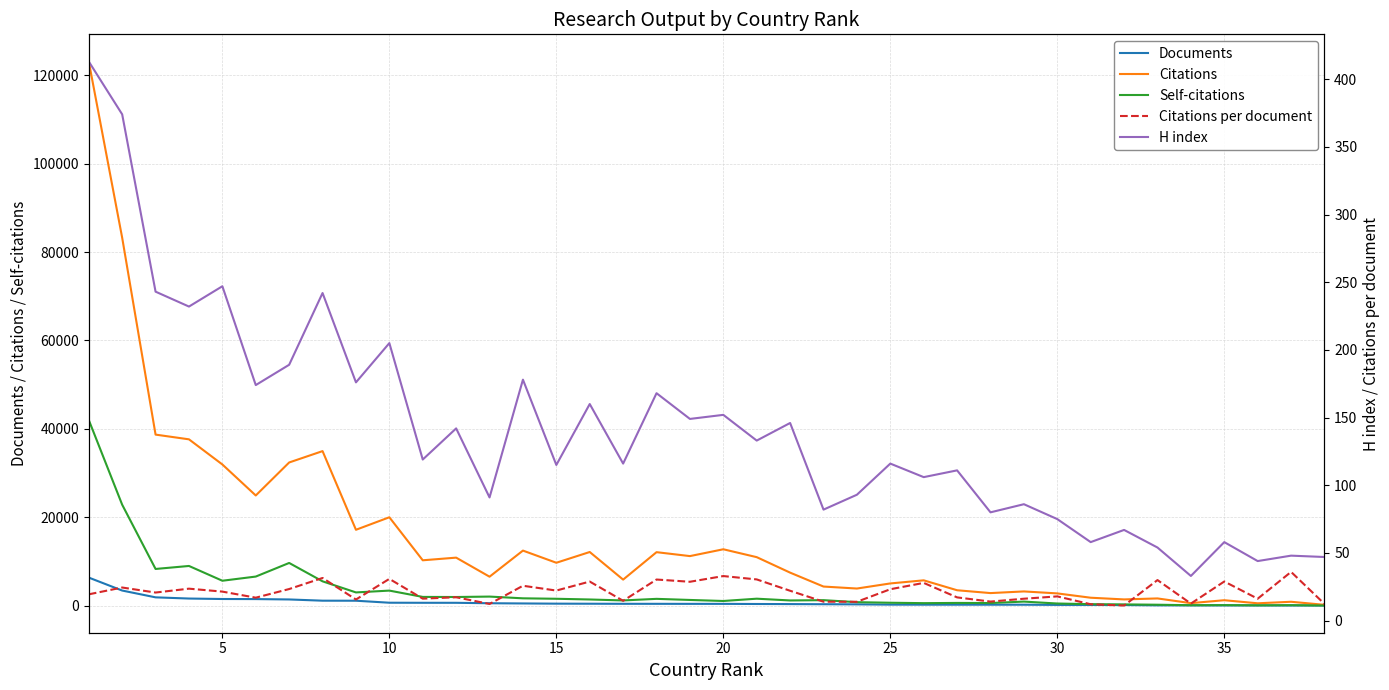

What are all the series names shown in the legend?

Documents, Citations, Self-citations, Citations per document, H index